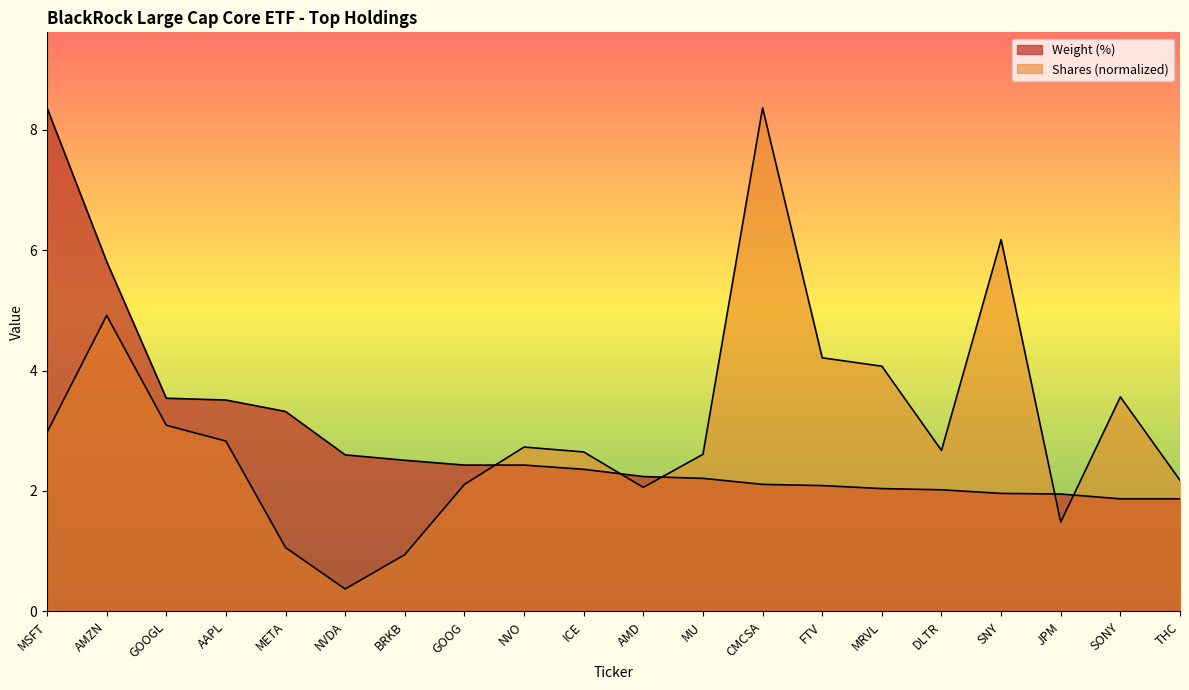

After their last crossing, which series has the higher values: Weight (%) or Shares?

Shares